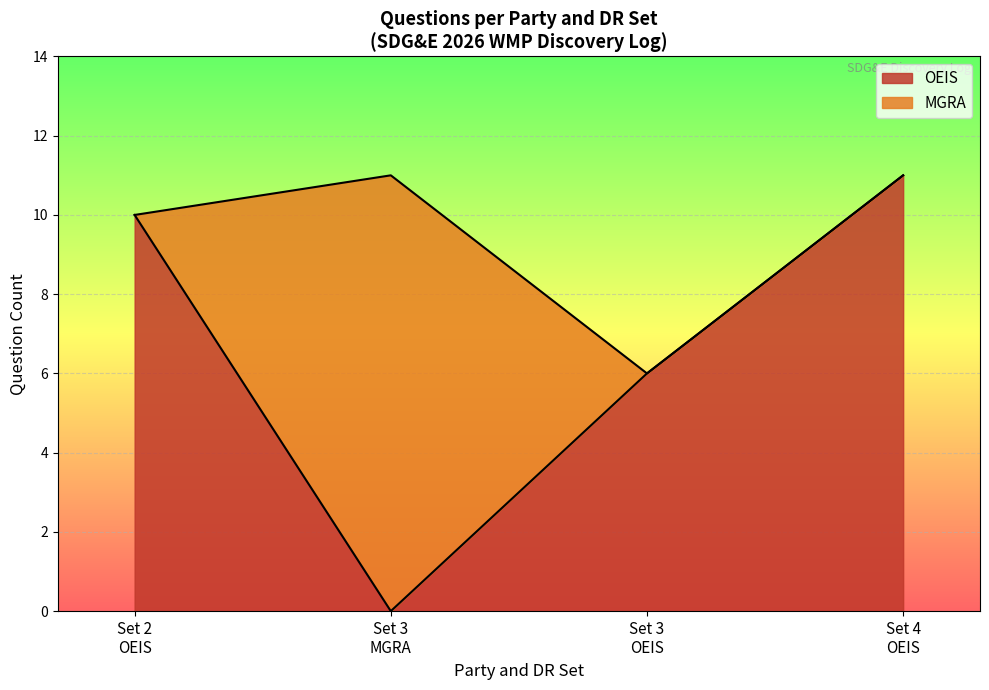

What is the sum of all MGRA values?

11